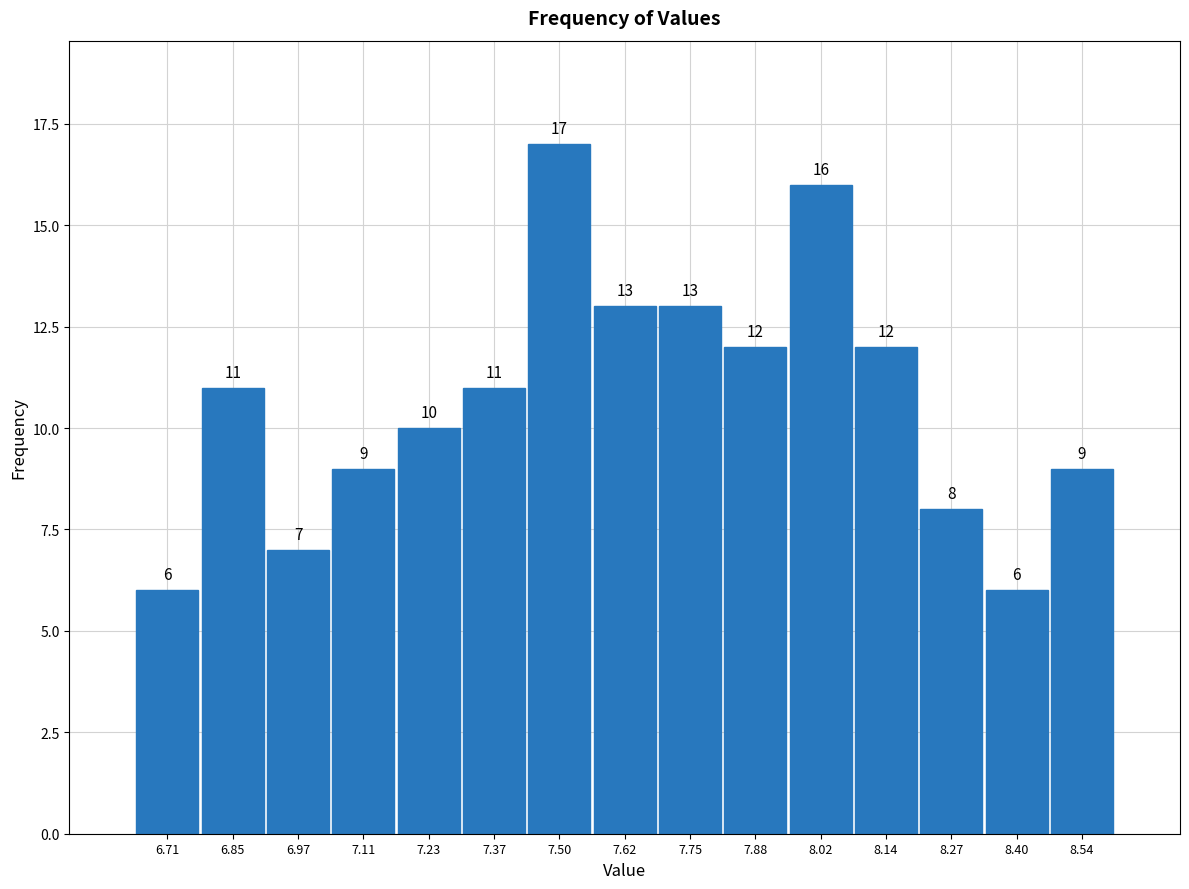

Reading left to right, transcribe this chart: for each bar, give the range it covers on the x-axis and its height. The bar edges are not printed on the chart, so give them approximately, as read against the axis.

6.65 to 6.78: 6
6.78 to 6.91: 11
6.91 to 7.04: 7
7.04 to 7.17: 9
7.17 to 7.30: 10
7.30 to 7.43: 11
7.43 to 7.56: 17
7.56 to 7.69: 13
7.69 to 7.82: 13
7.82 to 7.95: 12
7.95 to 8.08: 16
8.08 to 8.21: 12
8.21 to 8.34: 8
8.34 to 8.47: 6
8.47 to 8.60: 9